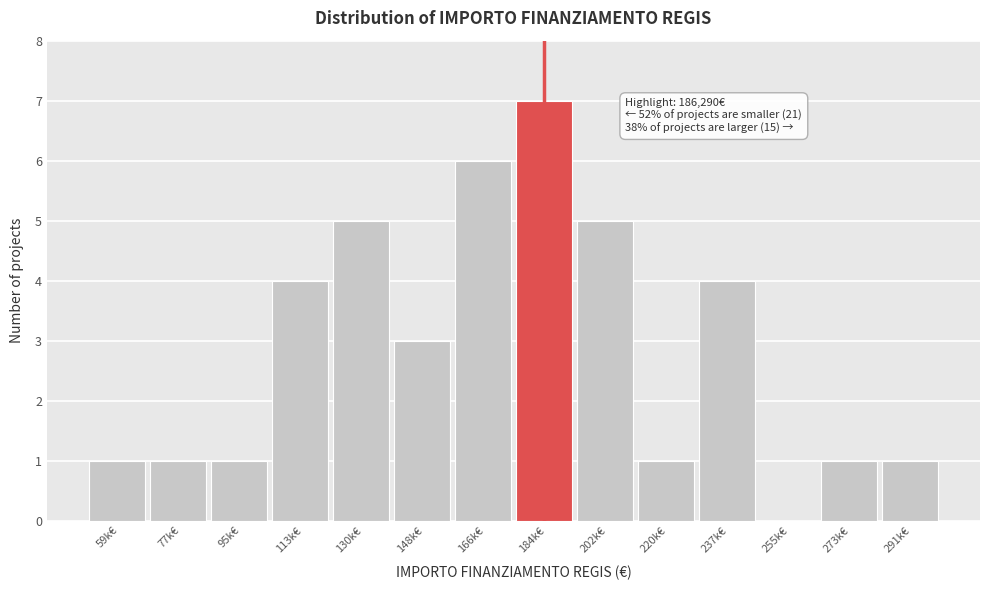

Reading left to right, what are all the values shown in this chart?

59k€=1	77k€=1	95k€=1	113k€=4	130k€=5	148k€=3	166k€=6	184k€=7	202k€=5	220k€=1	237k€=4	255k€=0	273k€=1	291k€=1